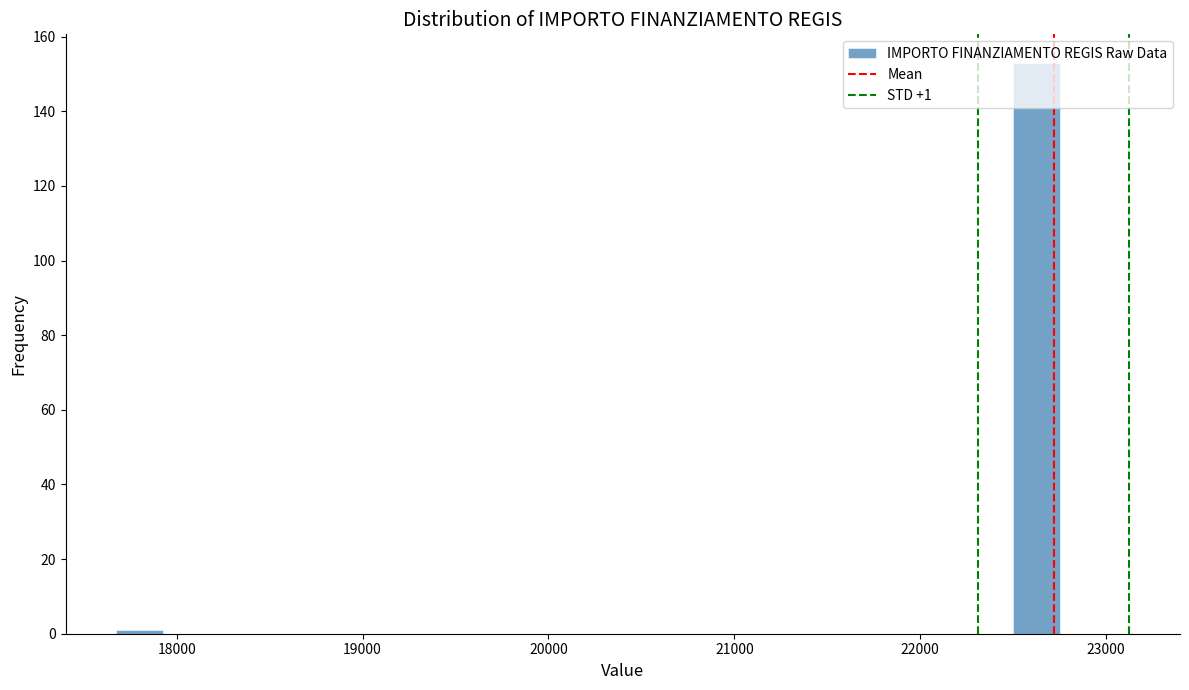

Around what value on the x-axis is the tallest bar? Give the approximate position of its centre, as read against the axis.

22600